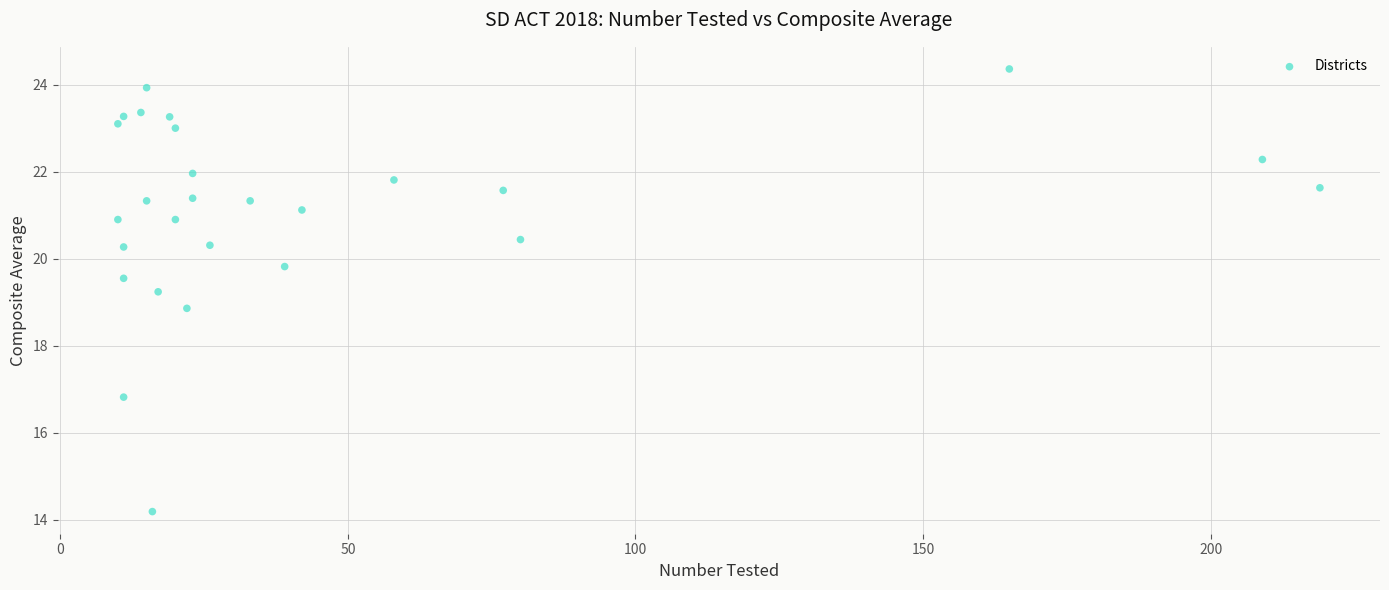

What is the range of X values (max minus min)?

209.0